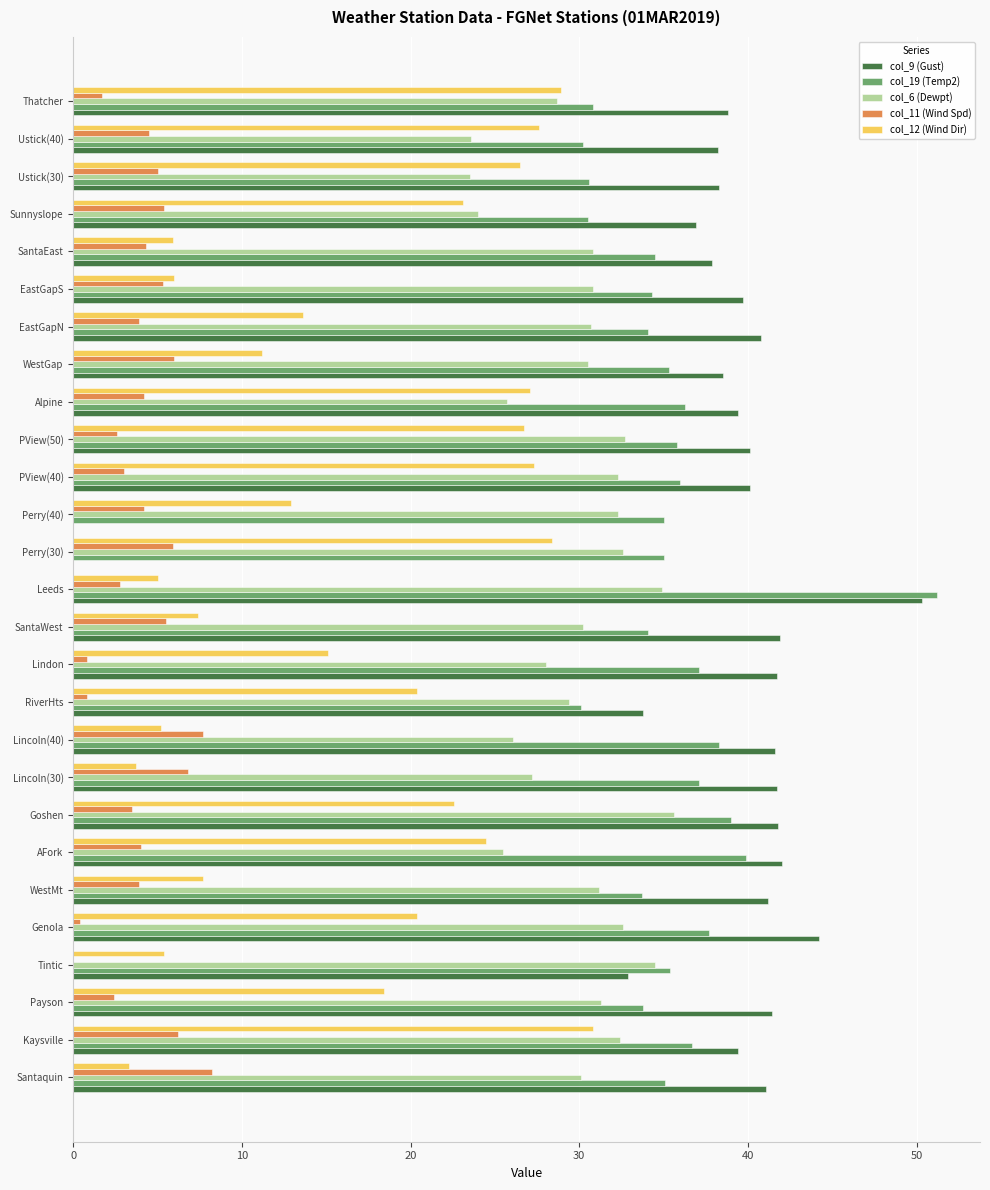

Where is col_19 (Temp2) nearest to the value 40?

AFork